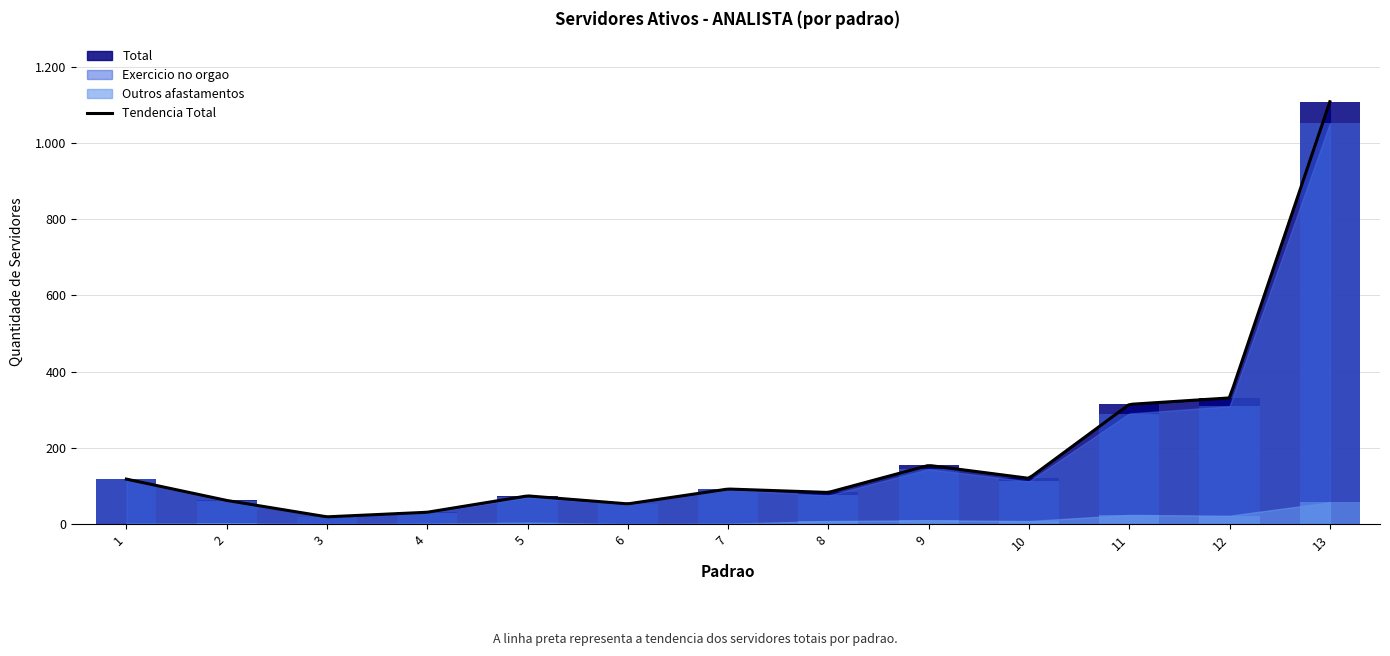

At which label does Exercicio no orgao first exceed 91?

1